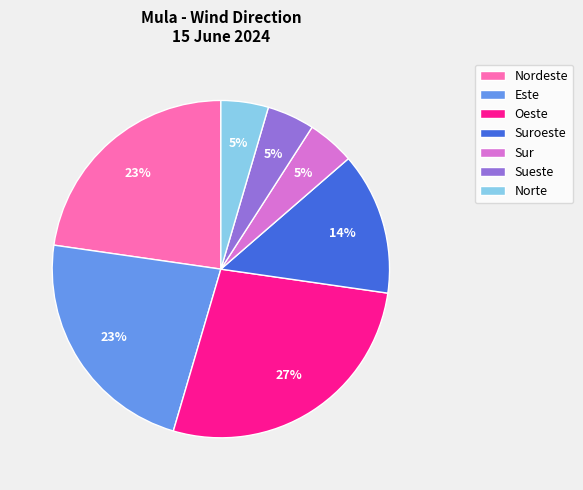

Which has a higher value, Suroeste or Norte?

Suroeste